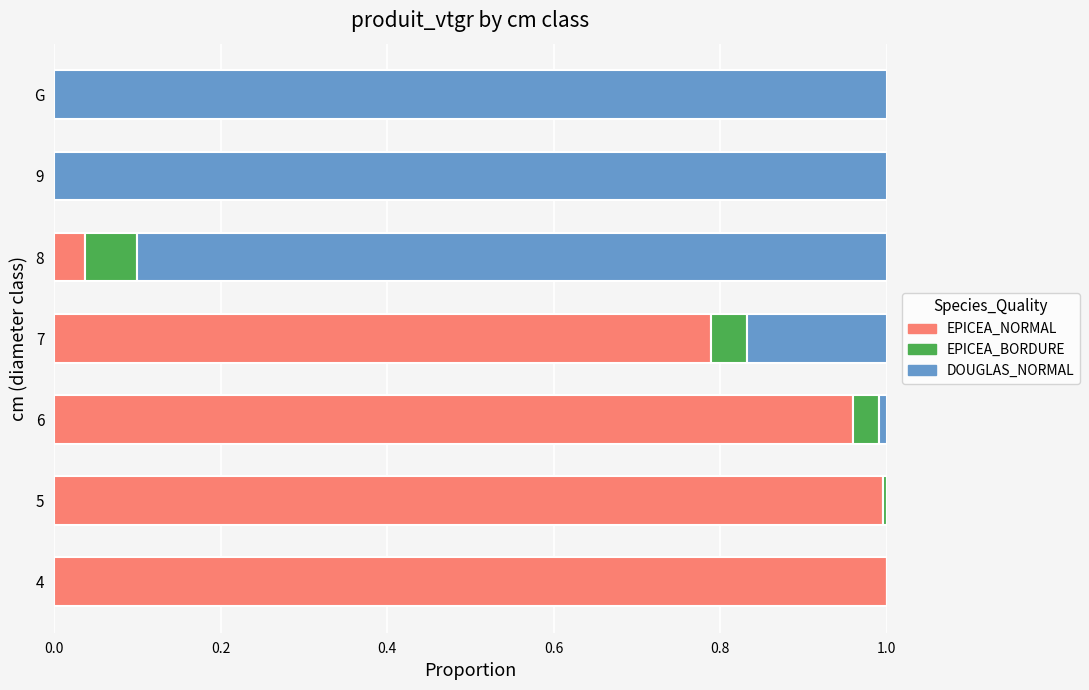

The EPICEA_NORMAL series shows 1.0 at 4. True or false?

True